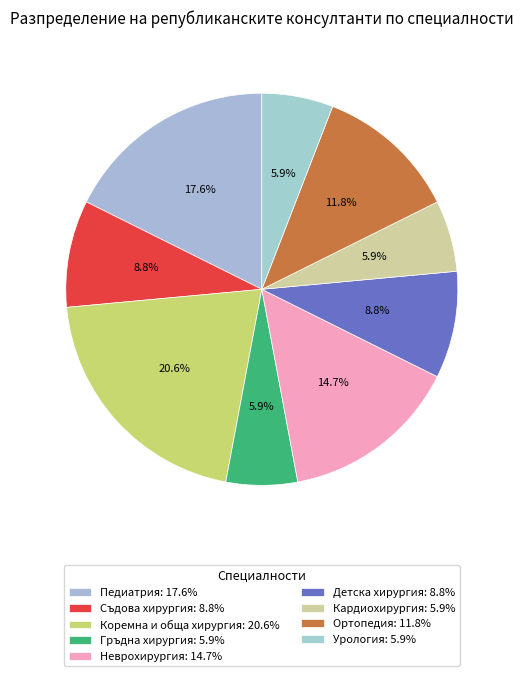

What is the change in value from Детска хирургия to Кардиохирургия?

-1